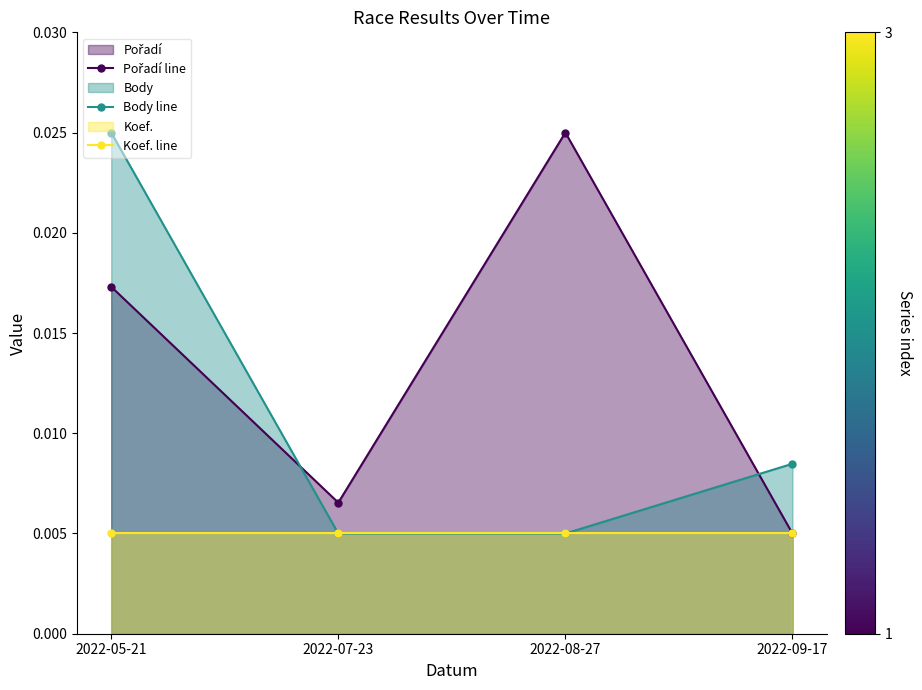

Which series has the largest total across all categories?

Pořadí line